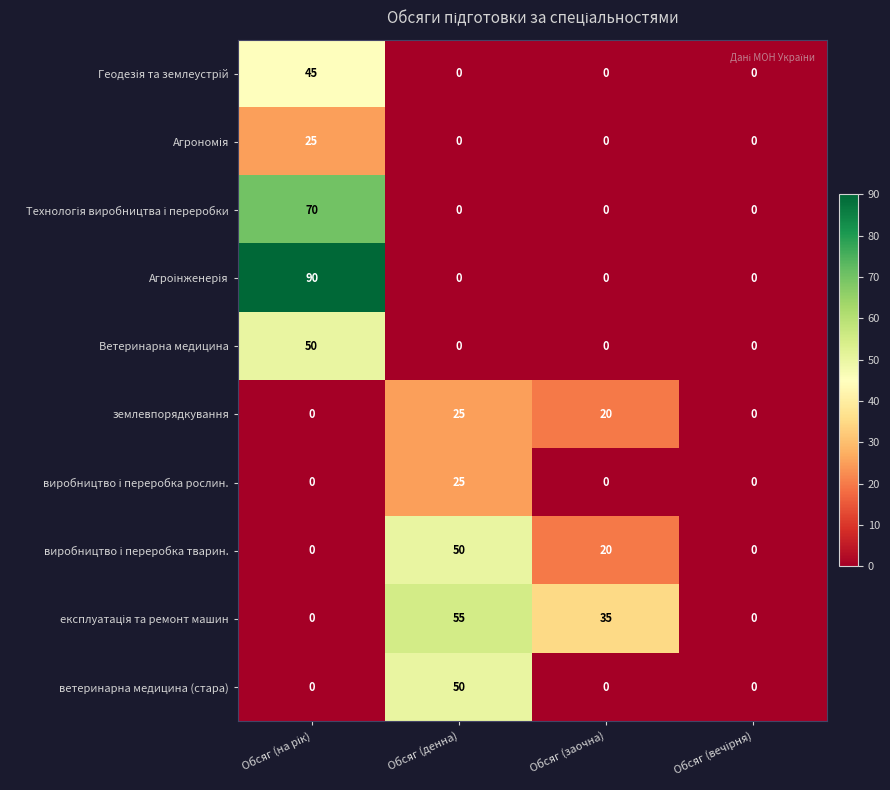

At how many categories does at least one series exceed 18?

3